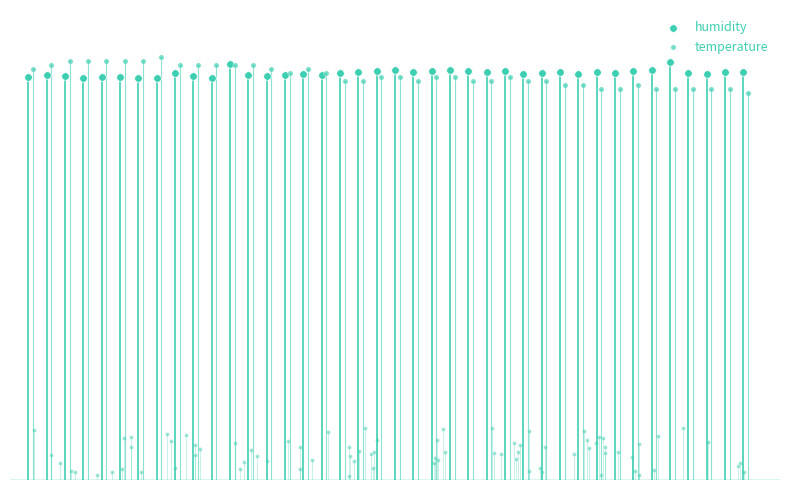

What are all the series names shown in the legend?

humidity, temperature